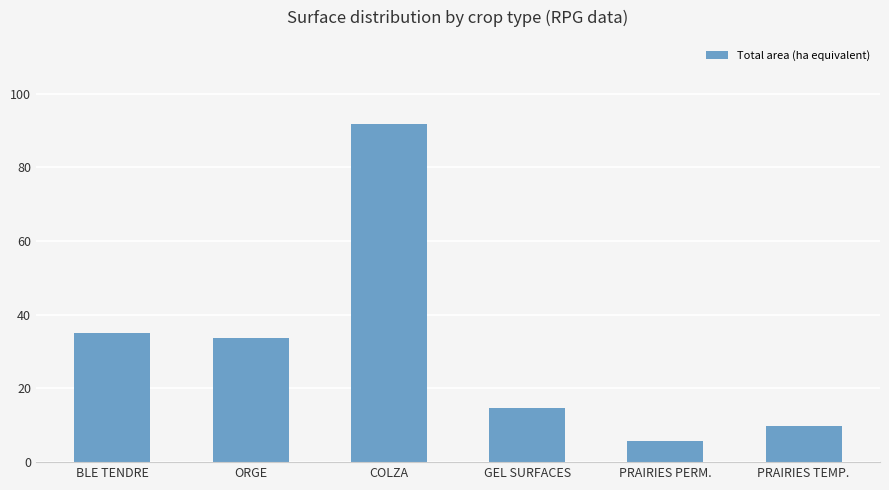

What is the label of the 4th bar from the left?

GEL SURFACES